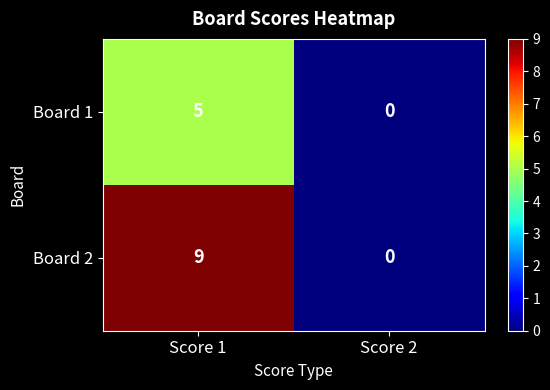

Reading left to right, extract all data points from this chart.

Board 1: 5	0
Board 2: 9	0